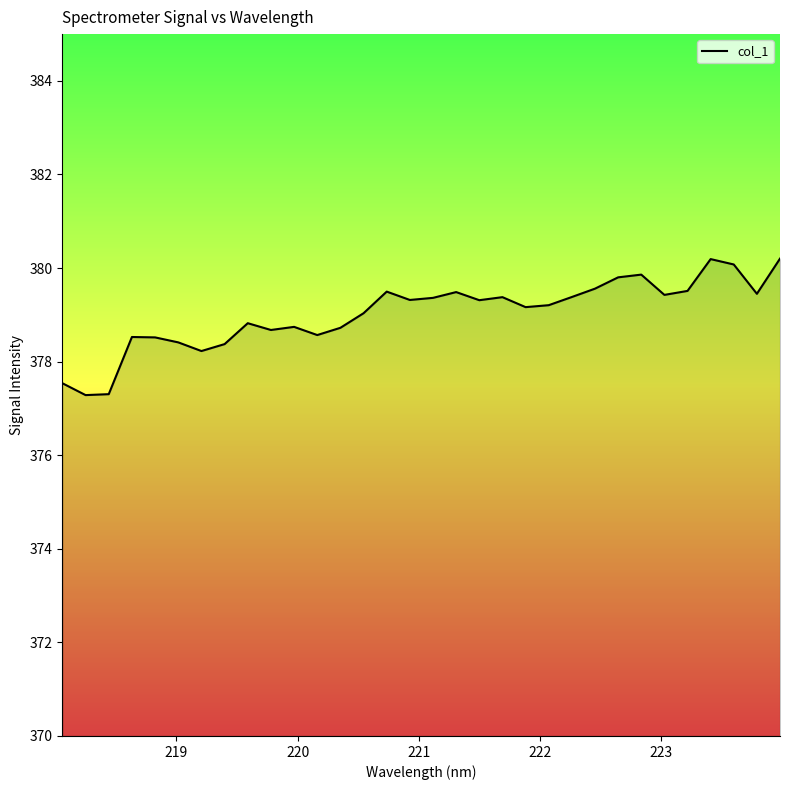

What is the difference between the maximum and minimum values?

2.9